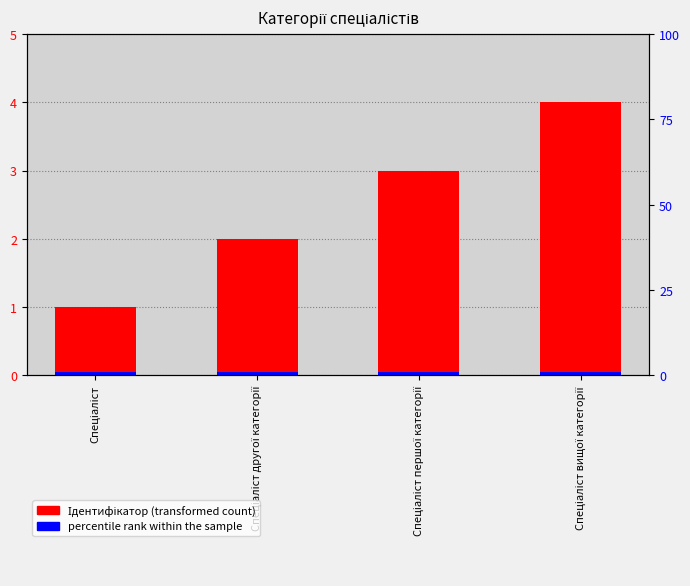

What is the sum of the values at Спеціаліст and Спеціаліст другої категорії?

3